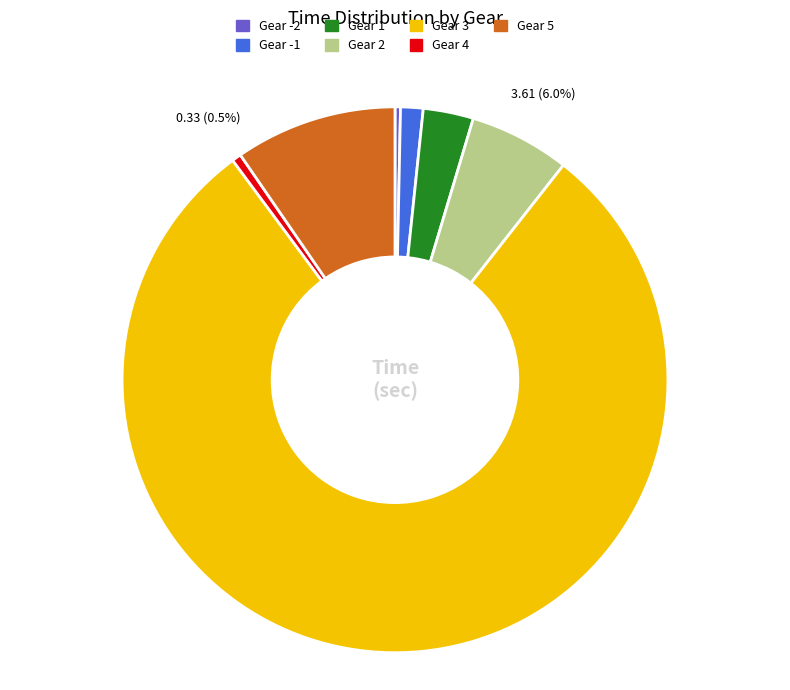

What portion of the pie excludes Gear -1?

98.7%